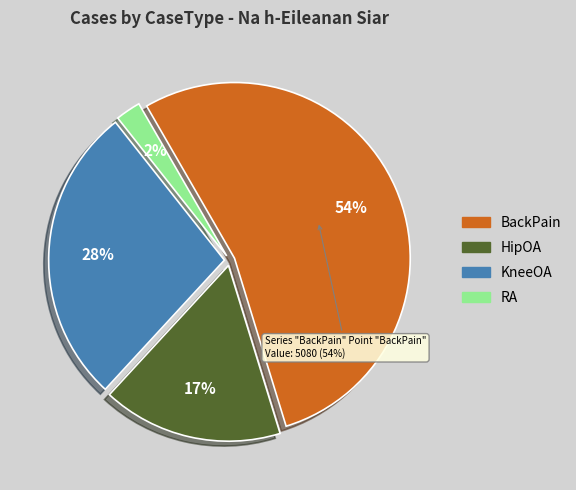

Which category accounts for the majority?

BackPain